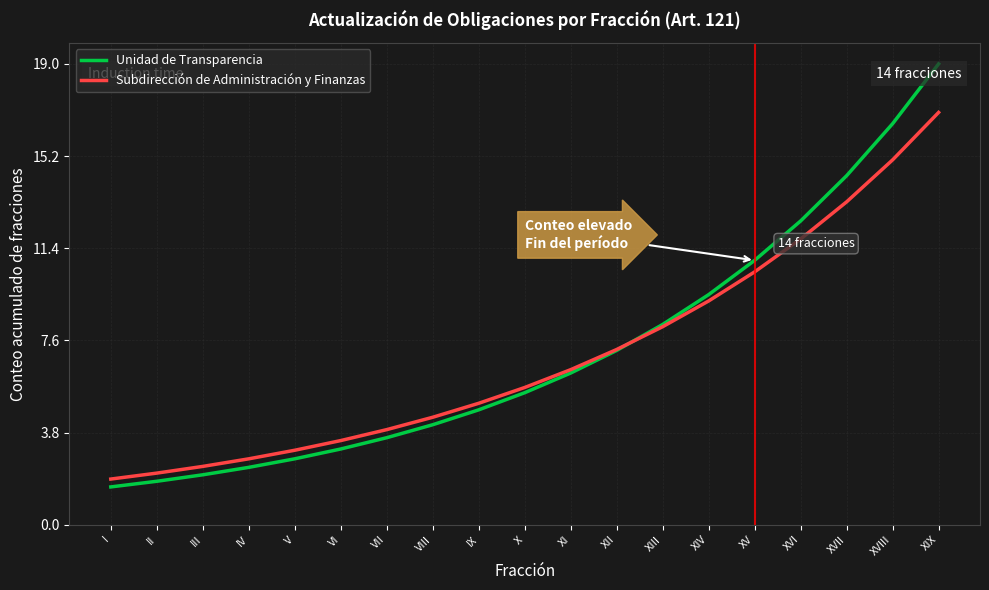

The value of Subdirección de Administración y Finanzas at I is 1.9. True or false?

True